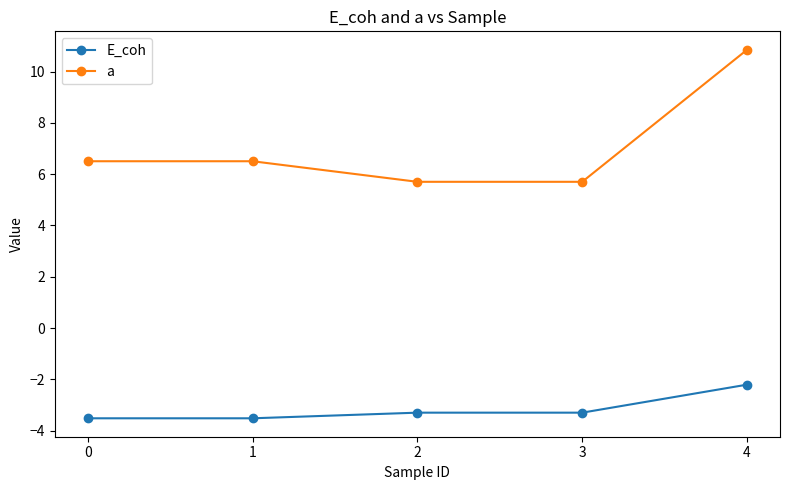

Reading right to left, transcribe all the data shown in this chart.

E_coh: -2.2	-3.3	-3.3	-3.5	-3.5
a: 10.8	5.7	5.7	6.5	6.5